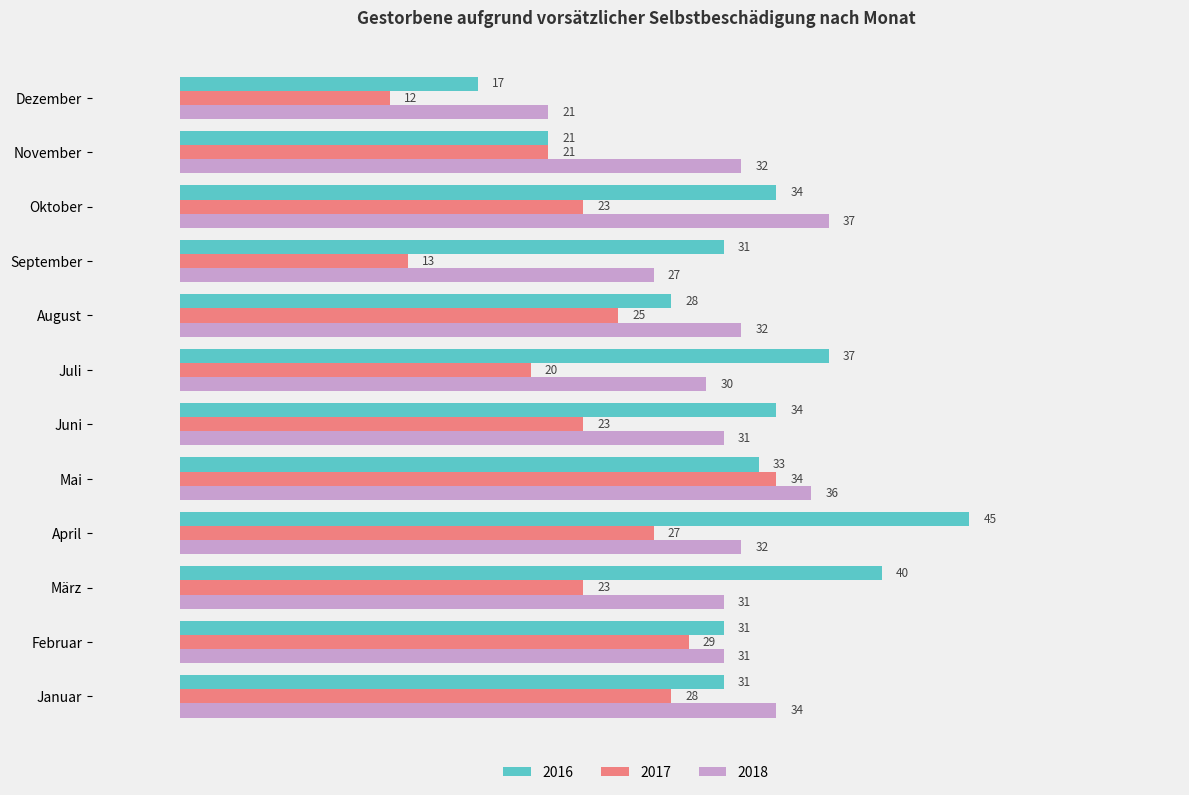

Is the value of 2018 at August greater than the value of 2017 at September?

Yes